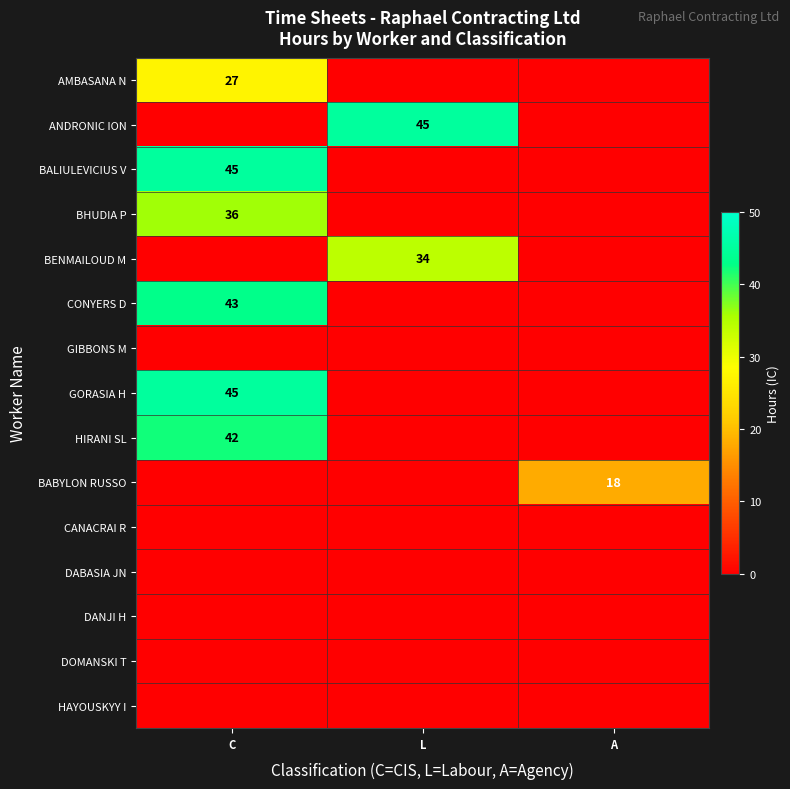

The value of BENMAILOUD M at L is 23. True or false?

False